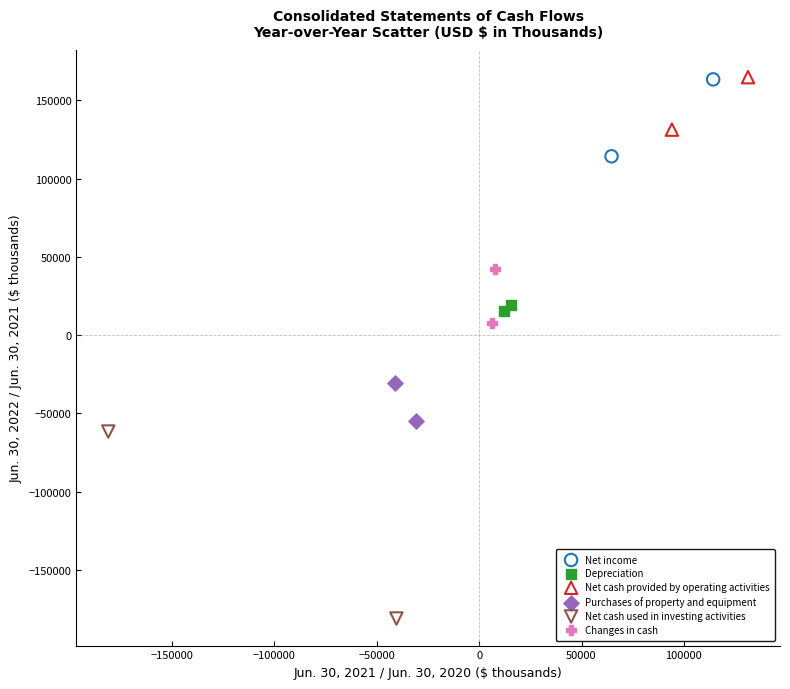

What are all the series names shown in the legend?

Net income, Depreciation, Net cash provided by operating activities, Purchases of property and equipment, Net cash used in investing activities, Changes in cash